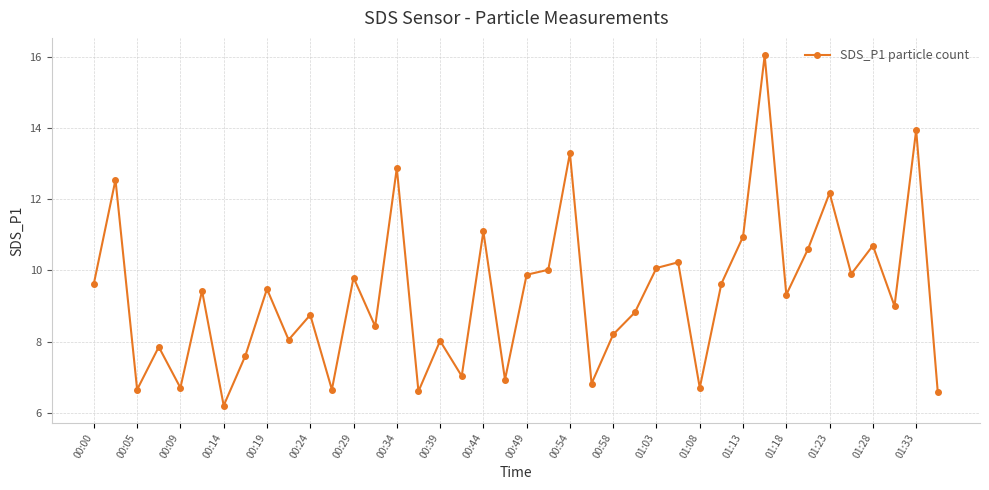

What is the smallest value displayed?

6.2